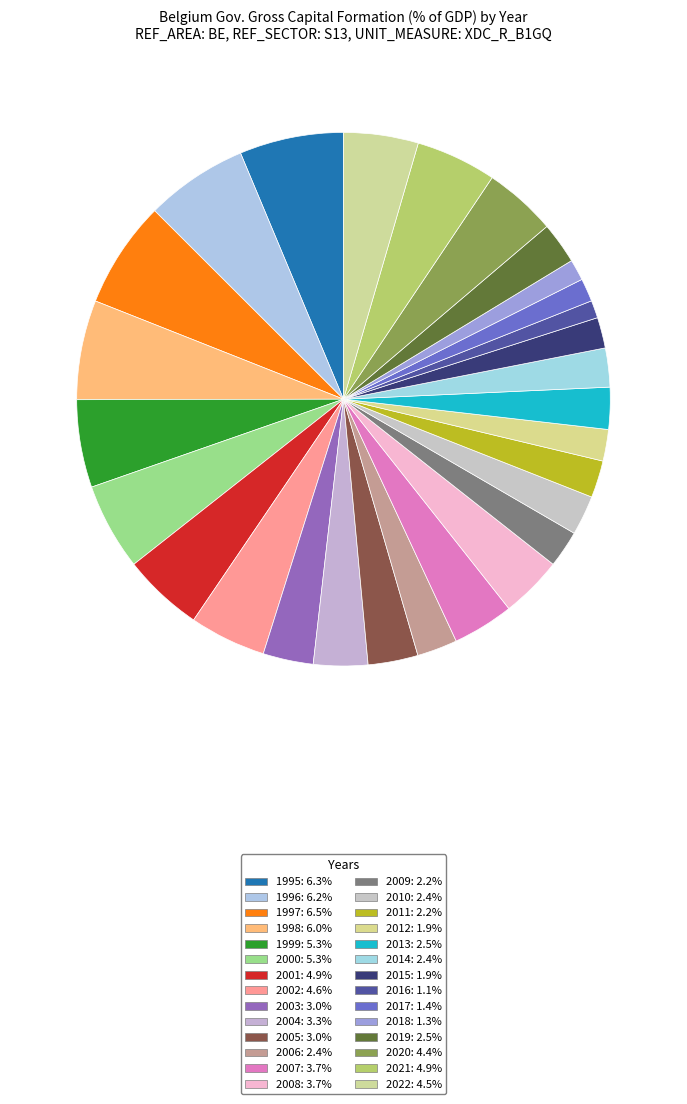

How many slices are in this pie chart?

28